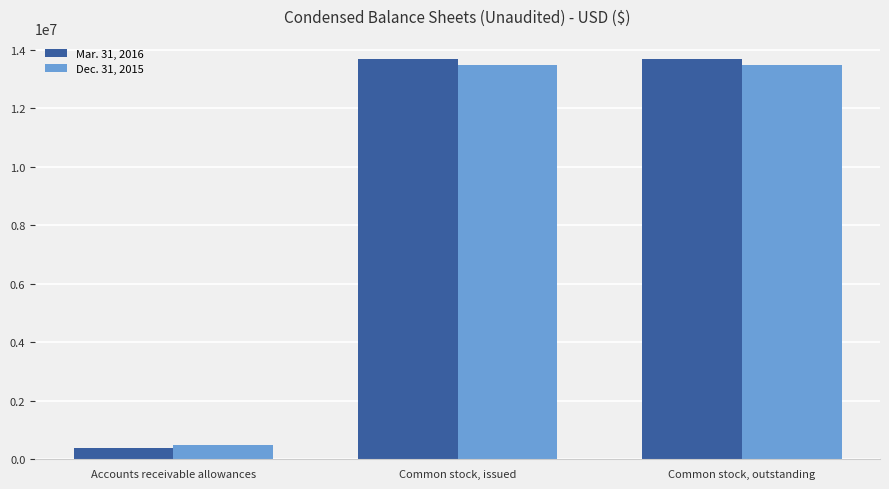

Reading right to left, extract all data points from this chart.

Mar. 31, 2016: Common stock, outstanding=13689303	Common stock, issued=13689303	Accounts receivable allowances=369483
Dec. 31, 2015: Common stock, outstanding=13477803	Common stock, issued=13477803	Accounts receivable allowances=483349